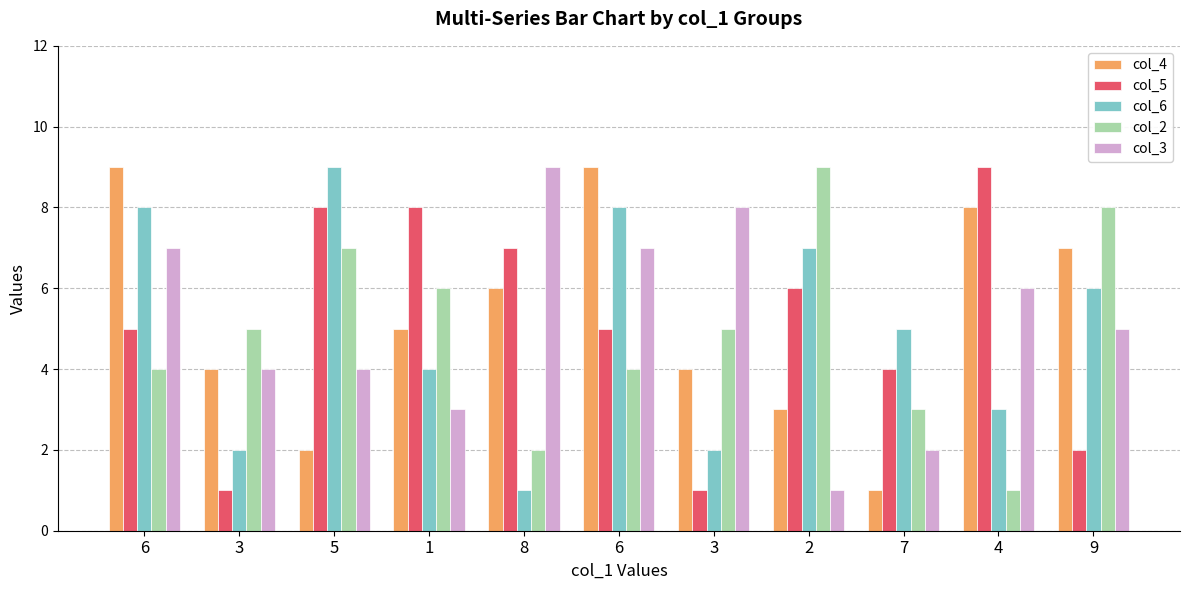

Count the number of data series in this chart.

5